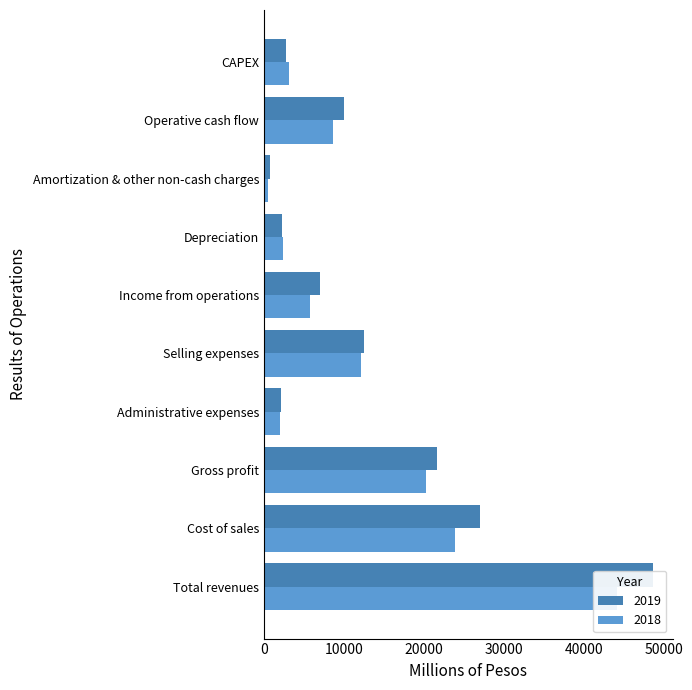

Read the 2018 value at Gross profit.

20238.8